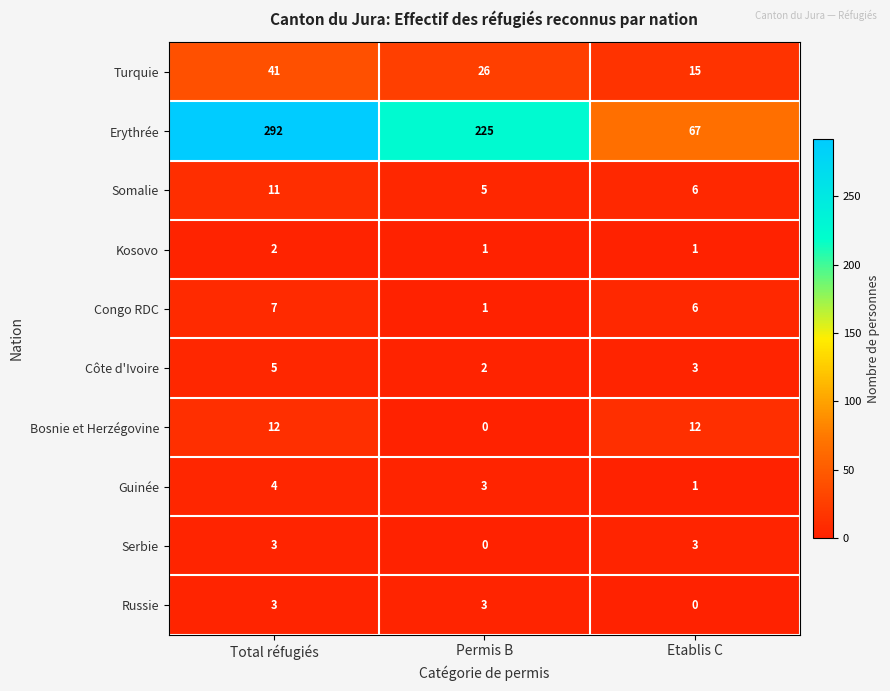

Reading left to right, list all the values displayed in this chart.

Turquie: 41	26	15
Erythrée: 292	225	67
Somalie: 11	5	6
Kosovo: 2	1	1
Congo RDC: 7	1	6
Côte d'Ivoire: 5	2	3
Bosnie et Herzégovine: 12	0	12
Guinée: 4	3	1
Serbie: 3	0	3
Russie: 3	3	0